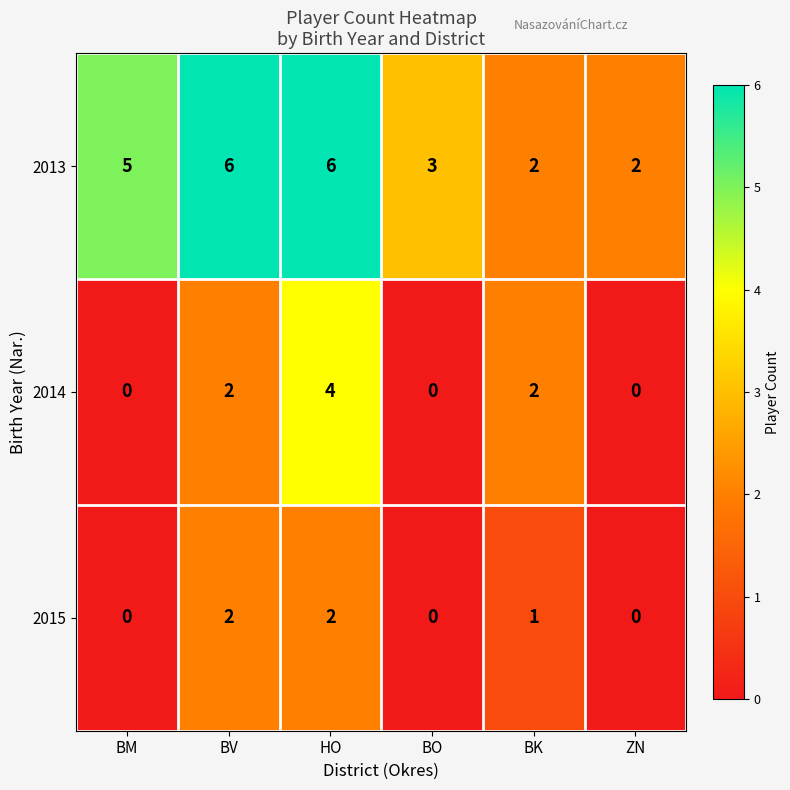

Is it true that 2013 equals 4 at BO?

False